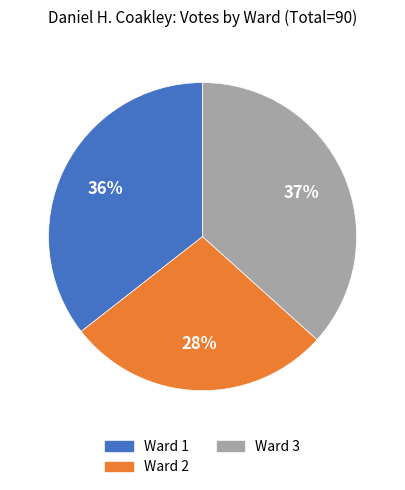

The Ward 2 slice represents 28% of the pie. True or false?

True